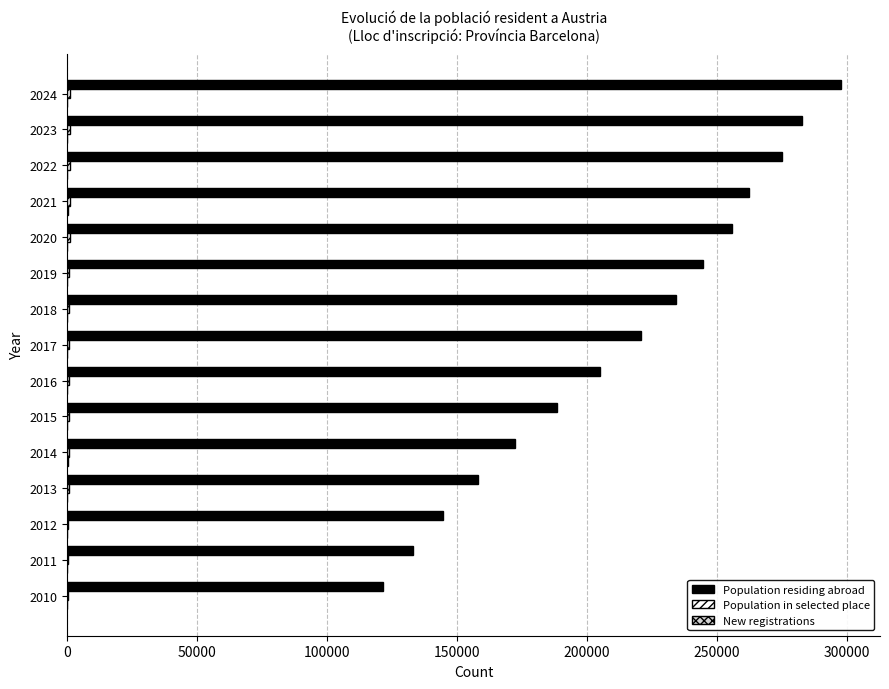

Which series has the largest total across all categories?

Population residing abroad